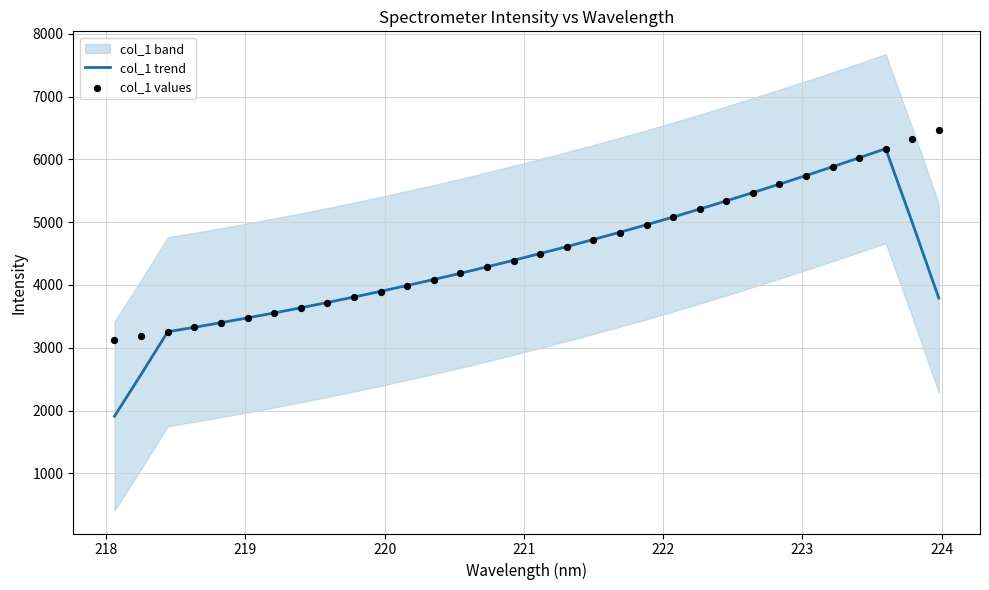

Which series reaches the maximum Y coordinate?

col_1 values